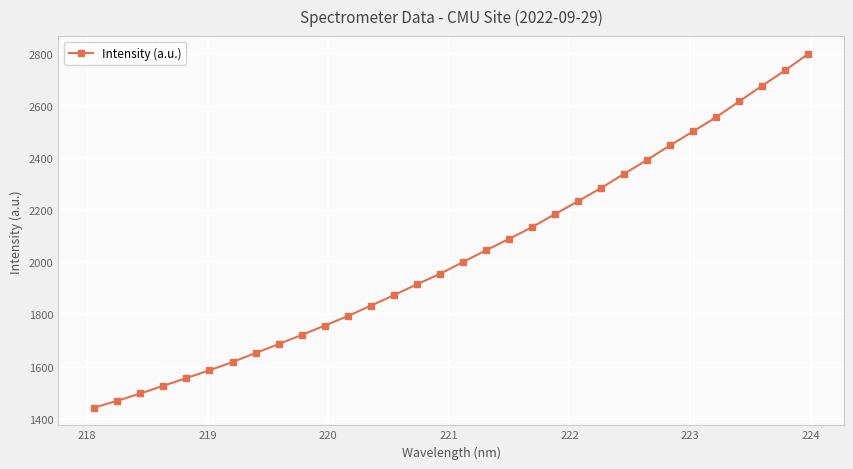

What is the difference between the maximum and second lowest values?

1330.9